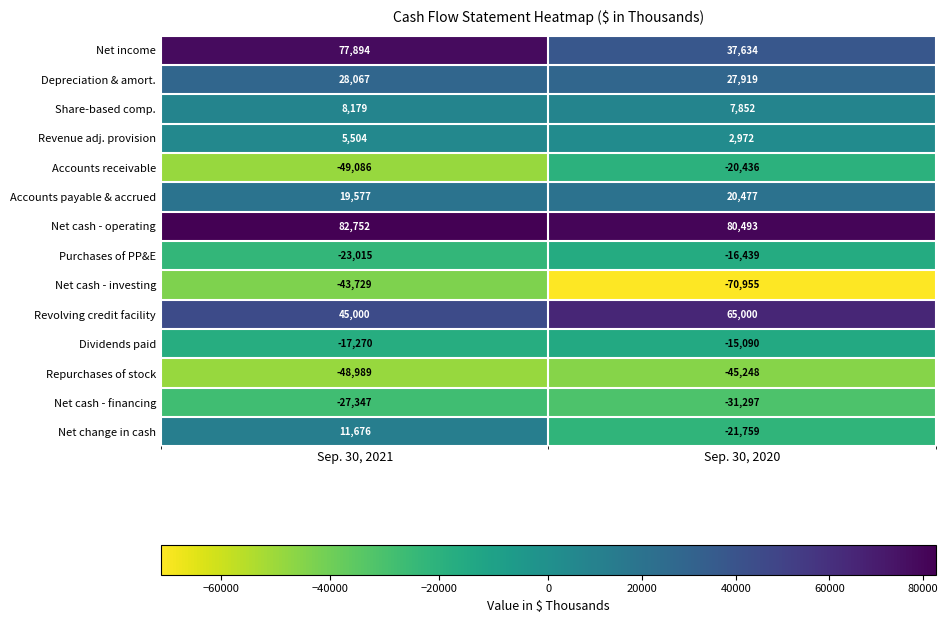

What is the sum of the Net change in cash values at Sep. 30, 2020 and Sep. 30, 2021?

-10083